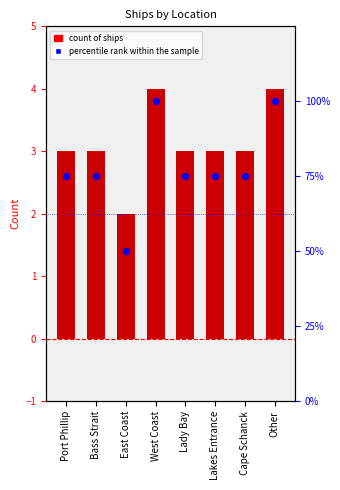

Which series reaches the maximum Y coordinate?

percentile rank within the sample